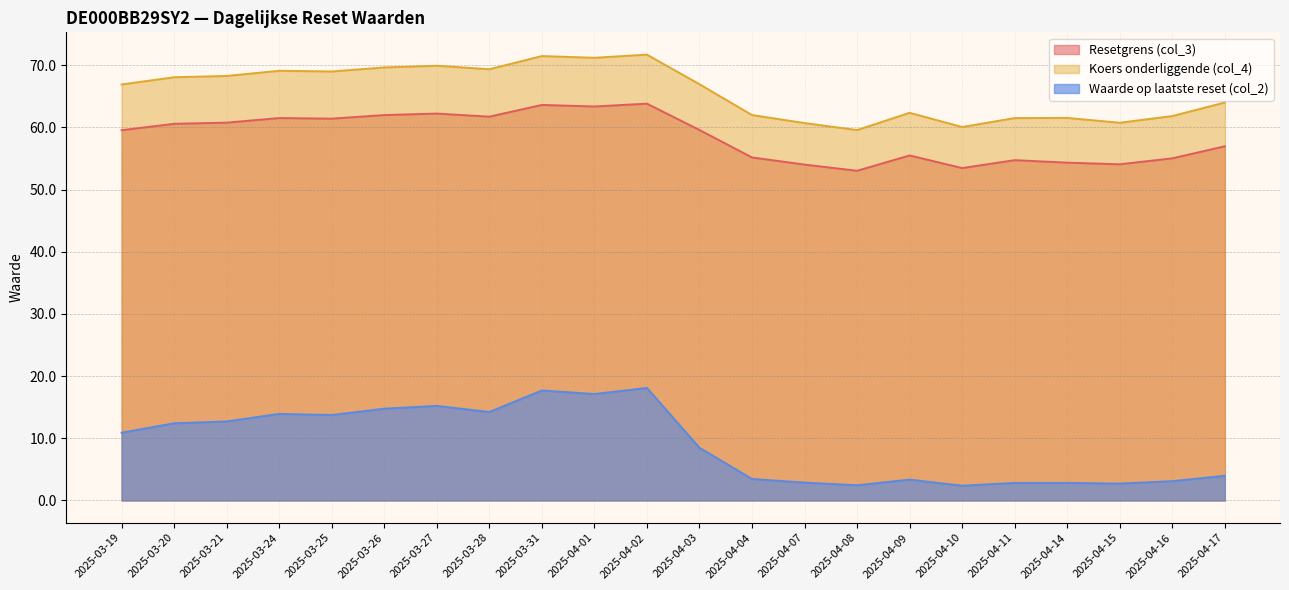

Where is Koers onderliggende (col_4) nearest to the value 65?

2025-04-17